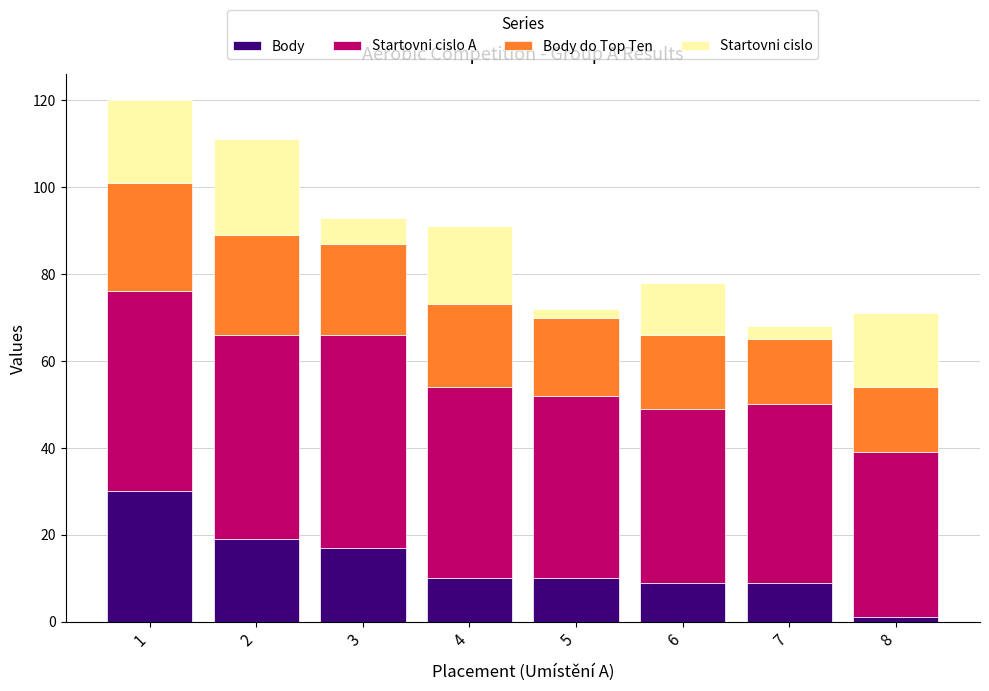

What is the highest value of the Body series?

30